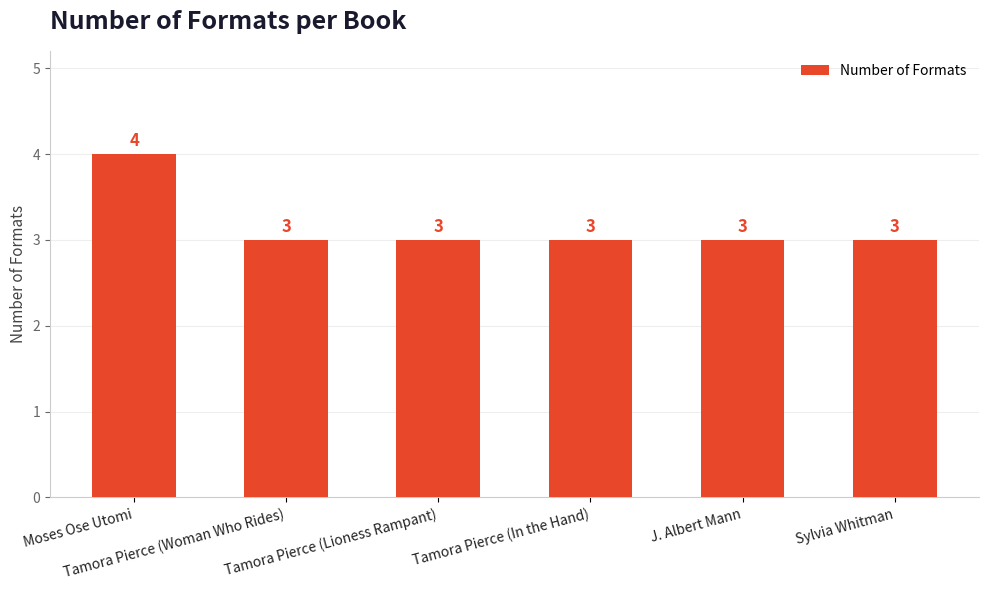

What is the label of the 2nd bar from the right?

J. Albert Mann